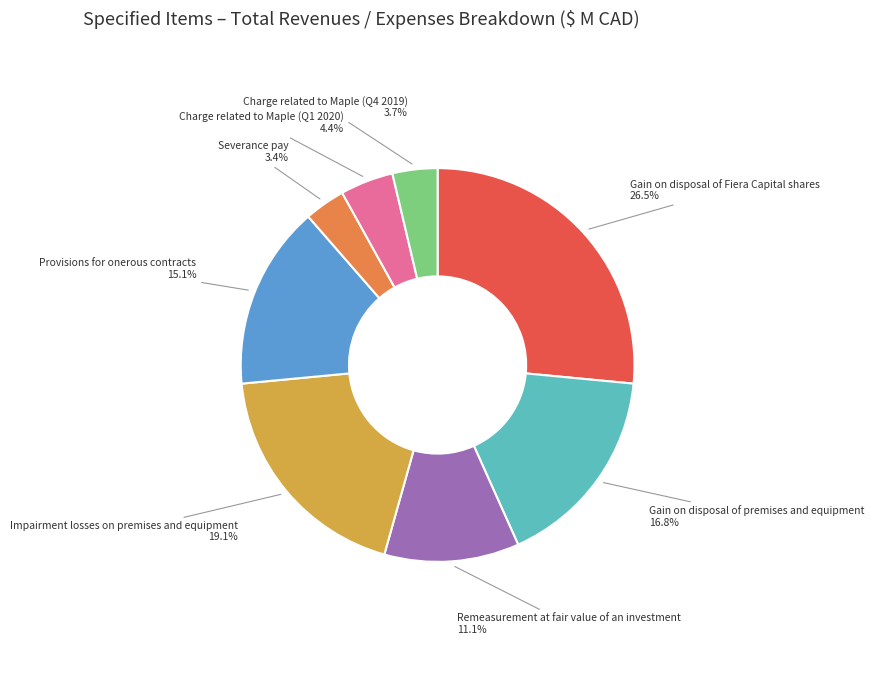

What is the largest slice in the pie chart?

Gain on disposal of Fiera Capital shares